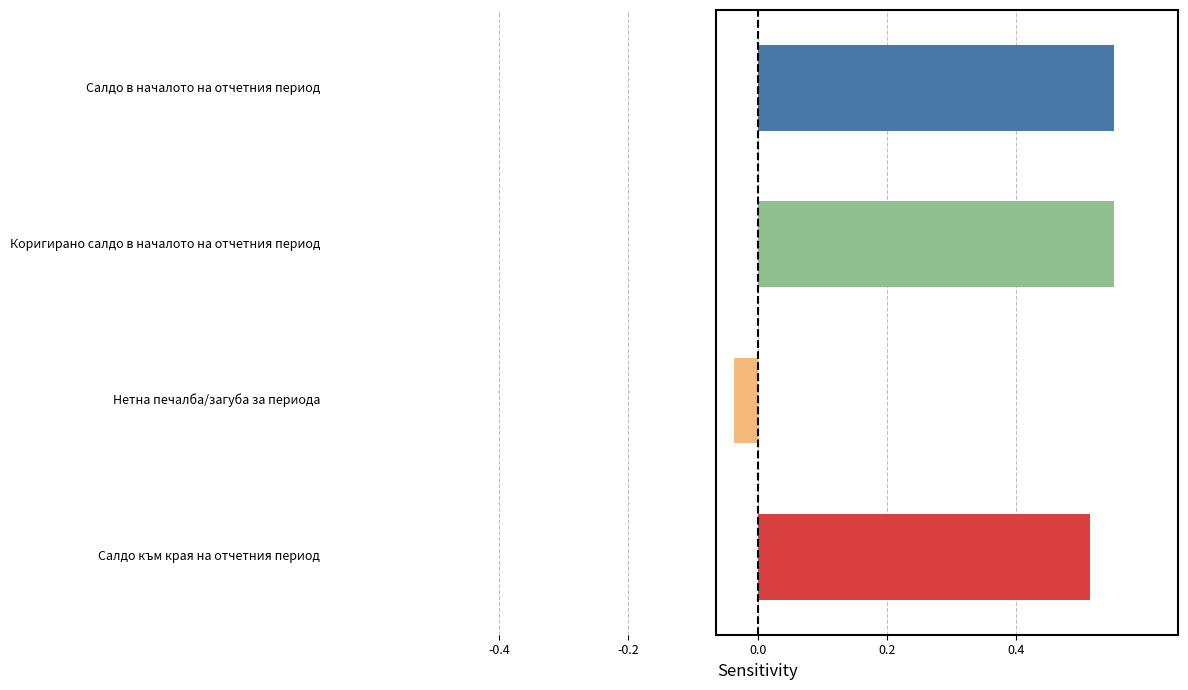

What is the sum of all values?

1.6